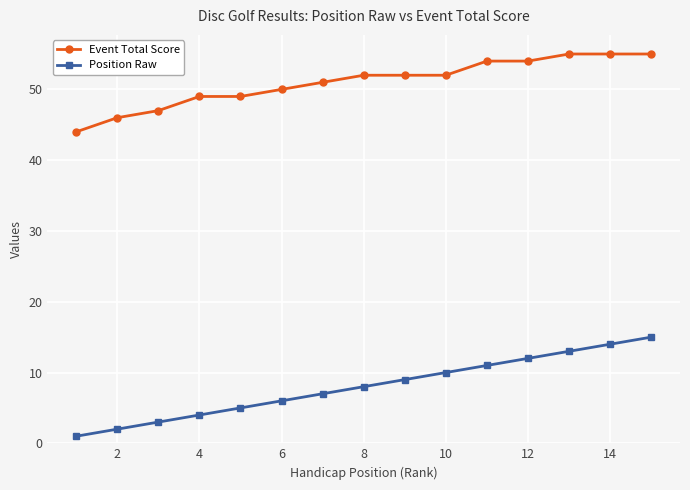

What is the sum of all Position Raw values?

120